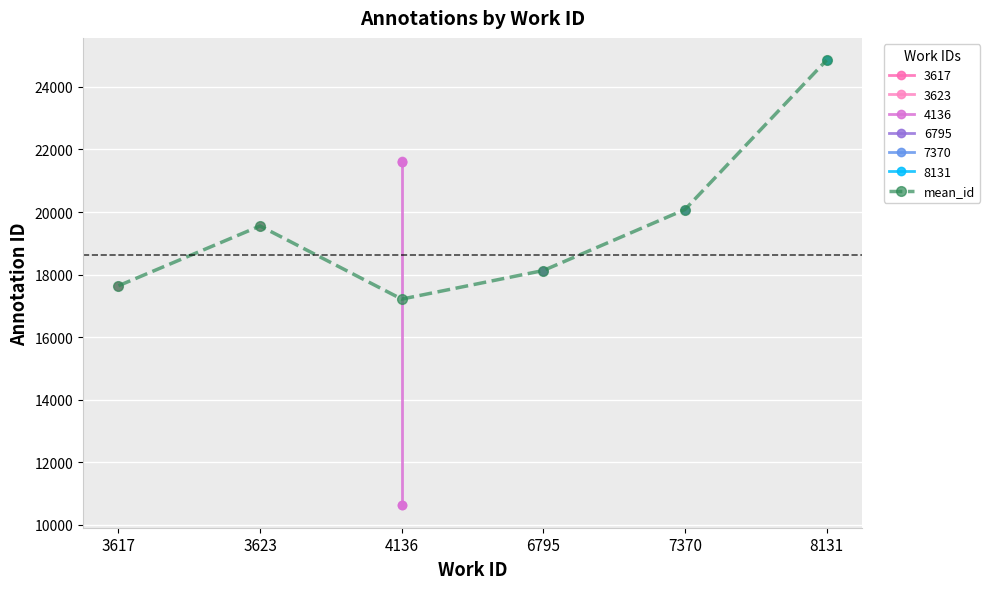

Where is the data nearest to the value 21035?

7370